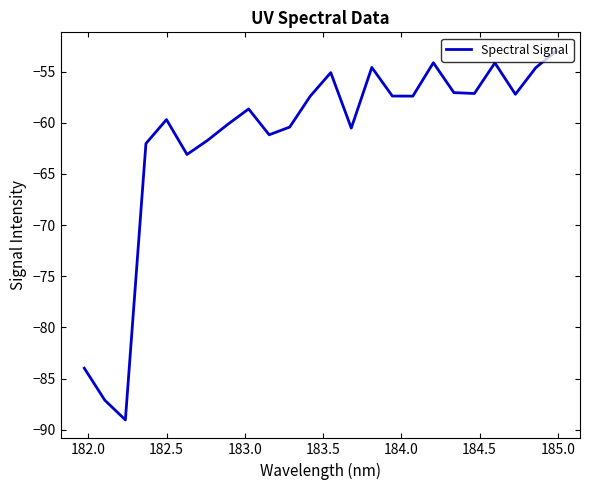

True or false: the data has more than 0 interior local peaks.

True